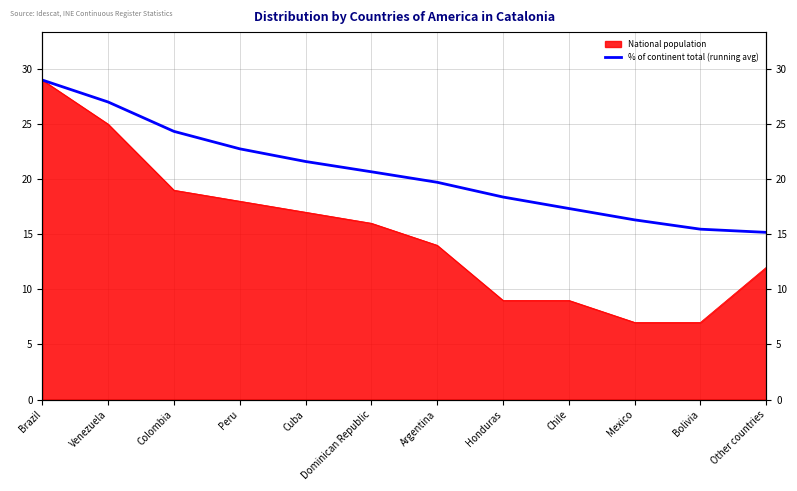

What position from the left is Bolivia?

11